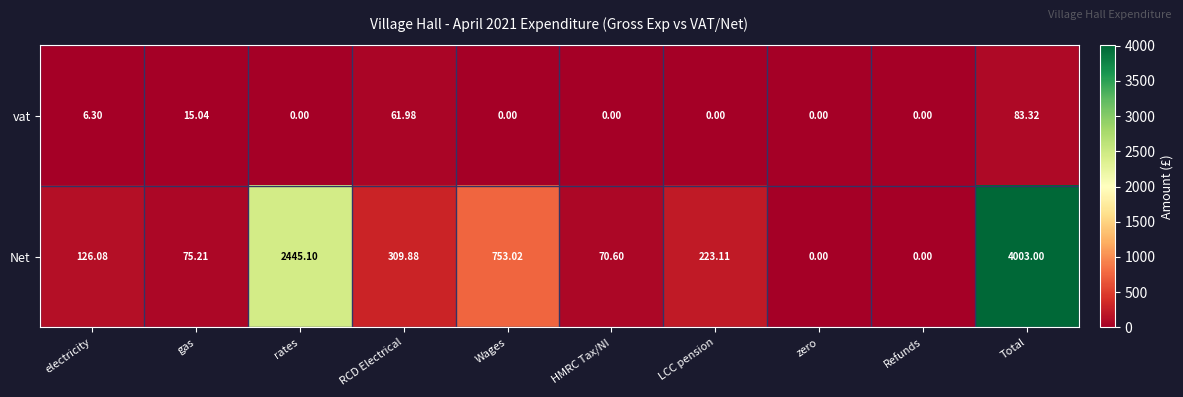

Which series has the largest range (max minus min)?

Net